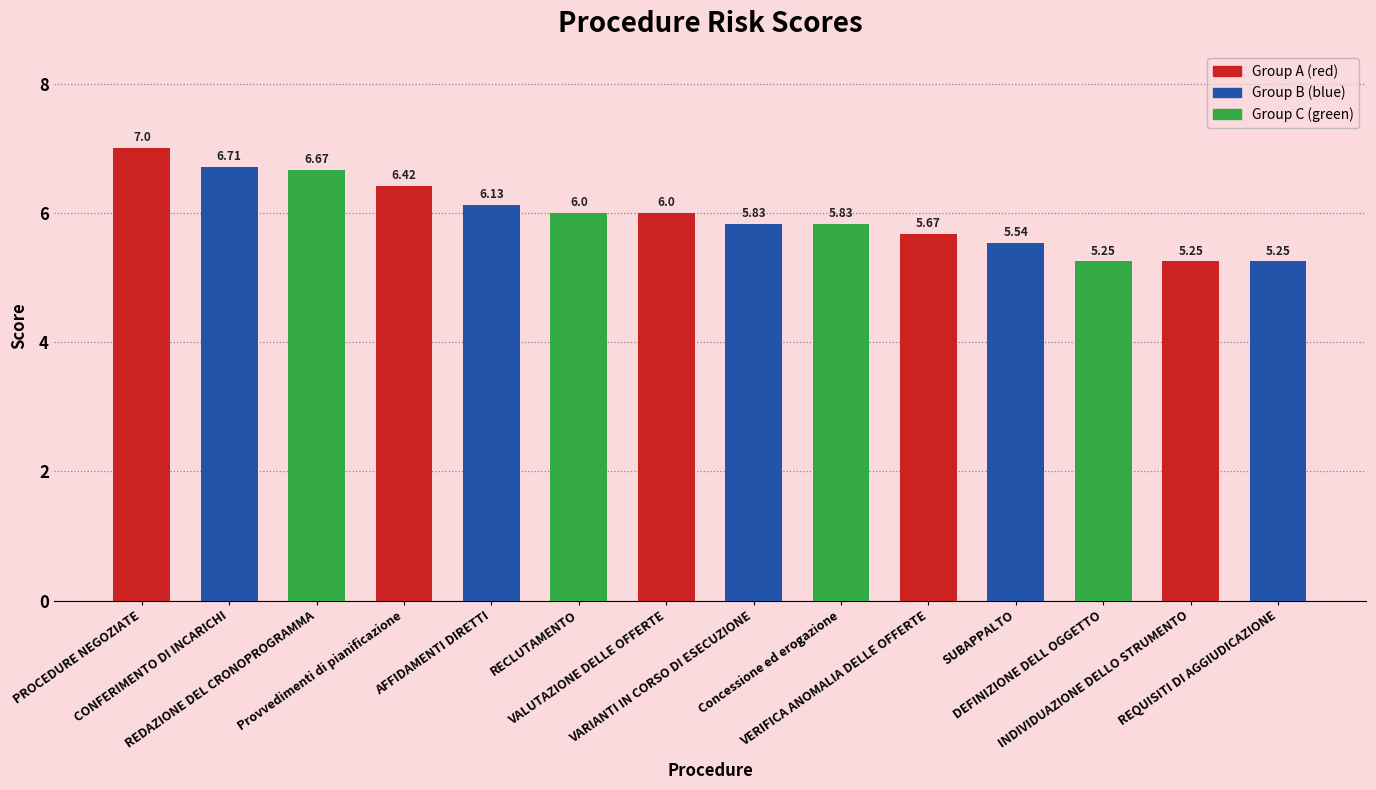

What is the value of the 1st bar from the left?

7.0